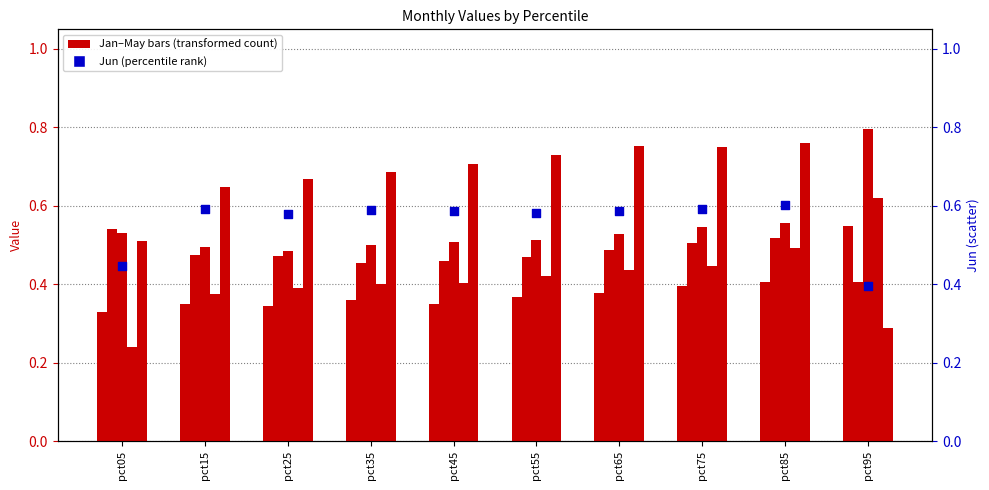

Which series has the largest total across all categories?

May